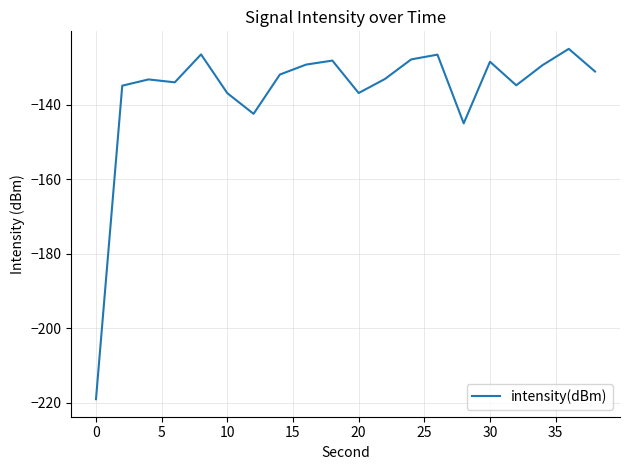

What is the difference between the maximum and minimum values?

94.1